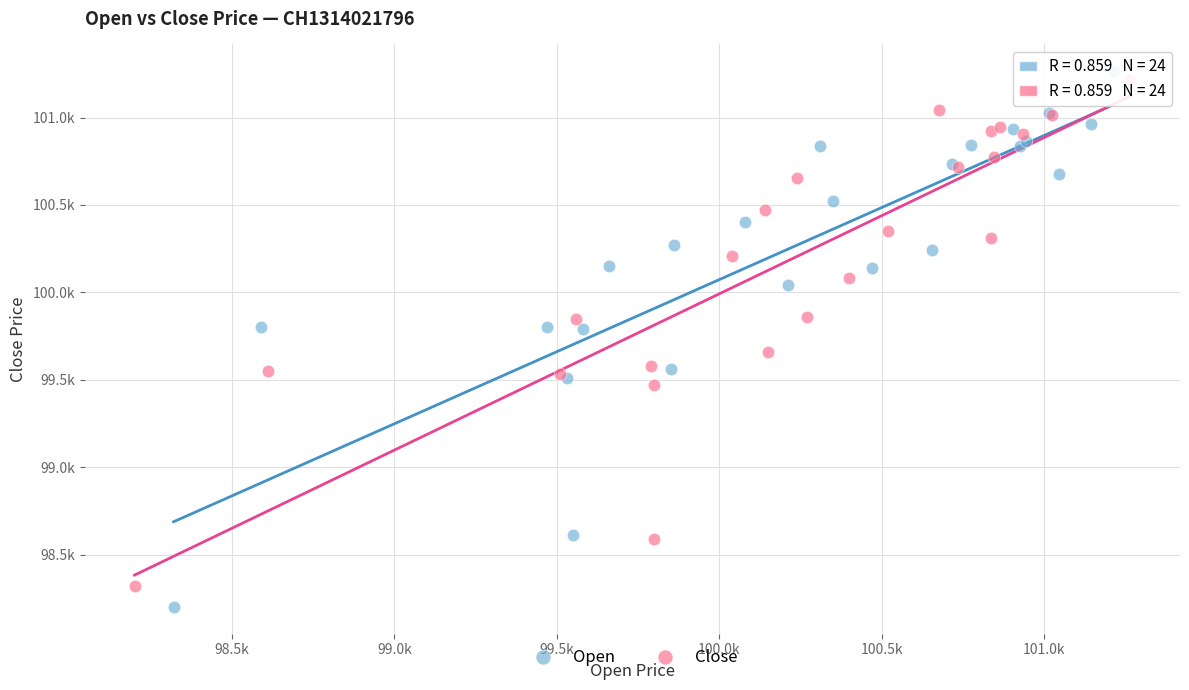

What are all the series names shown in the legend?

Open, Close